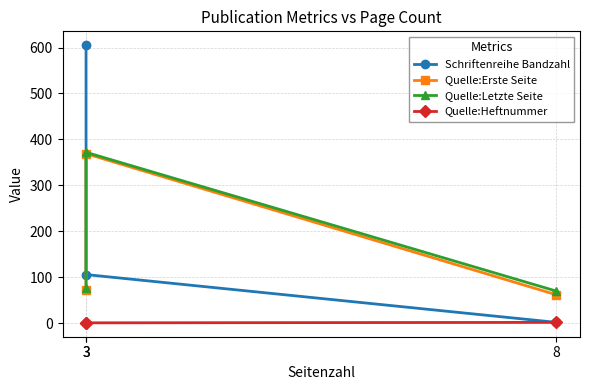

What are all the series names shown in the legend?

Schriftenreihe Bandzahl, Quelle:Erste Seite, Quelle:Letzte Seite, Quelle:Heftnummer